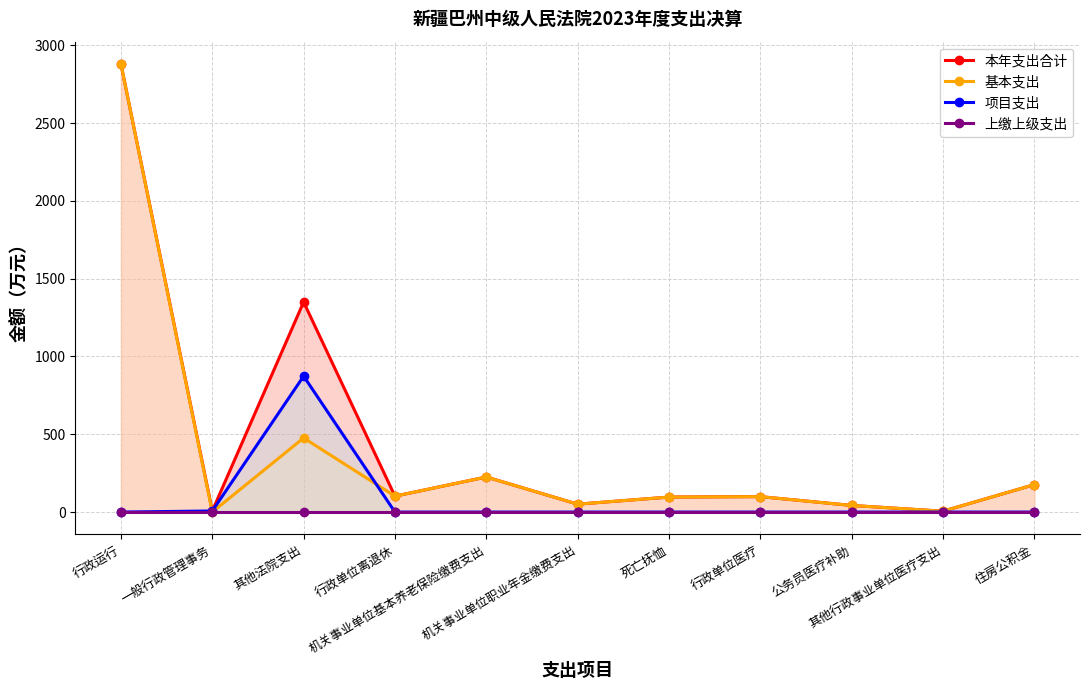

What is the difference between the highest and lowest values at 死亡抚恤?

96.4